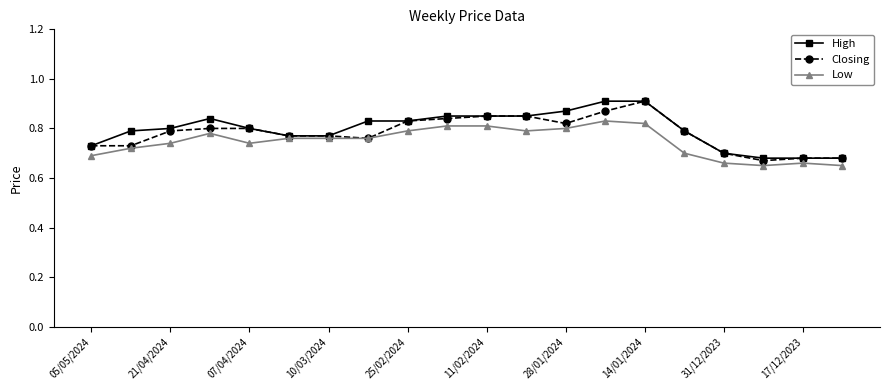

At how many categories does at least one series exceed 0?

20